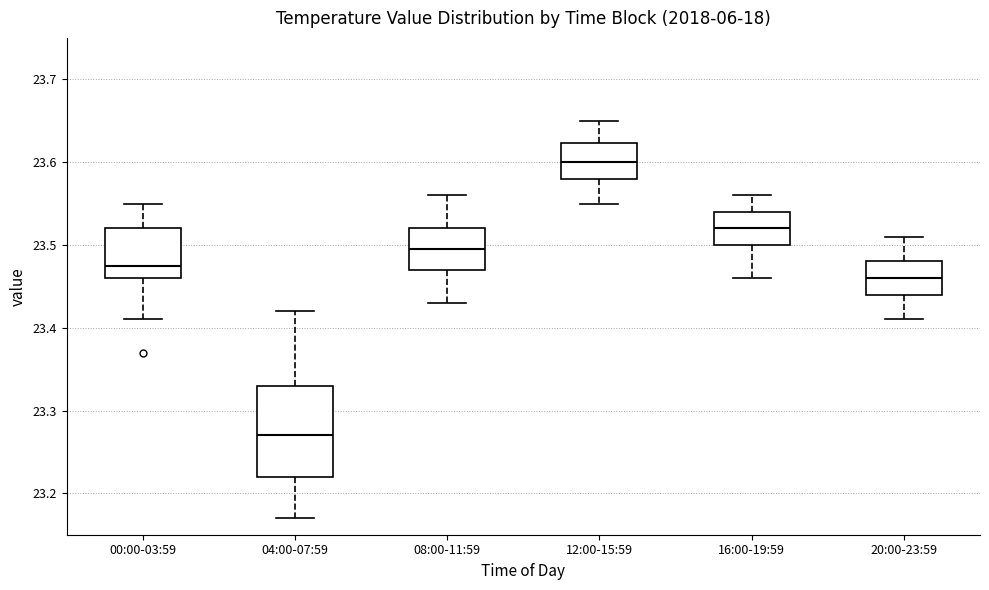

Reading left to right, read every box against the y-axis: the position of its median line, the range the box covers, and the ends of its whiskers. The values are not printed on the chart, so give them approximately, as read against the axis.

00:00-03:59: median 23.48, box 23.46 to 23.52, whiskers 23.41 to 23.55
04:00-07:59: median 23.27, box 23.22 to 23.33, whiskers 23.17 to 23.42
08:00-11:59: median 23.50, box 23.47 to 23.52, whiskers 23.43 to 23.56
12:00-15:59: median 23.60, box 23.58 to 23.62, whiskers 23.55 to 23.65
16:00-19:59: median 23.52, box 23.50 to 23.54, whiskers 23.46 to 23.56
20:00-23:59: median 23.46, box 23.44 to 23.48, whiskers 23.41 to 23.51